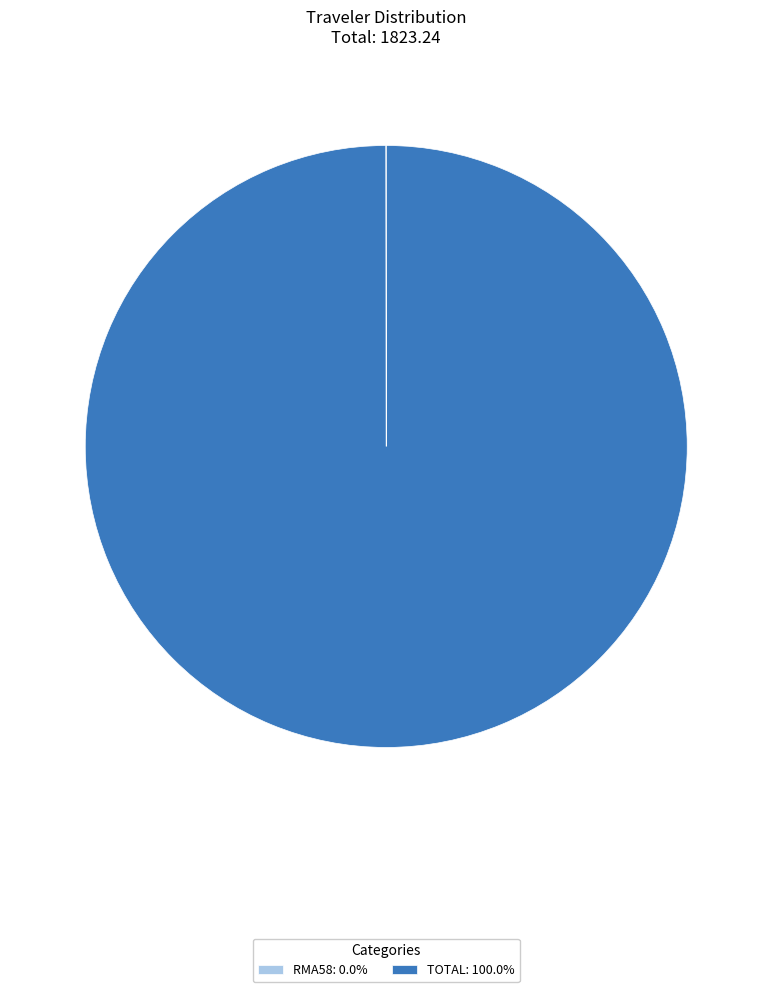

Is TOTAL: 100.0% the majority of the pie?

Yes